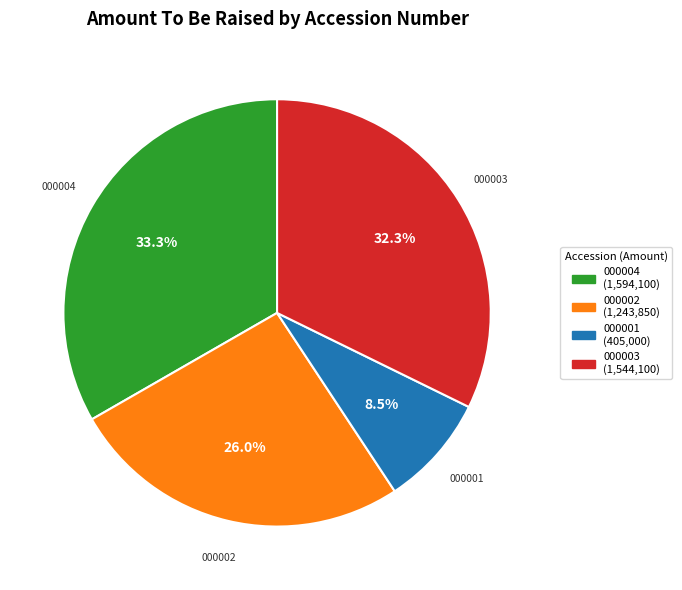

Does any single category account for the majority?

No